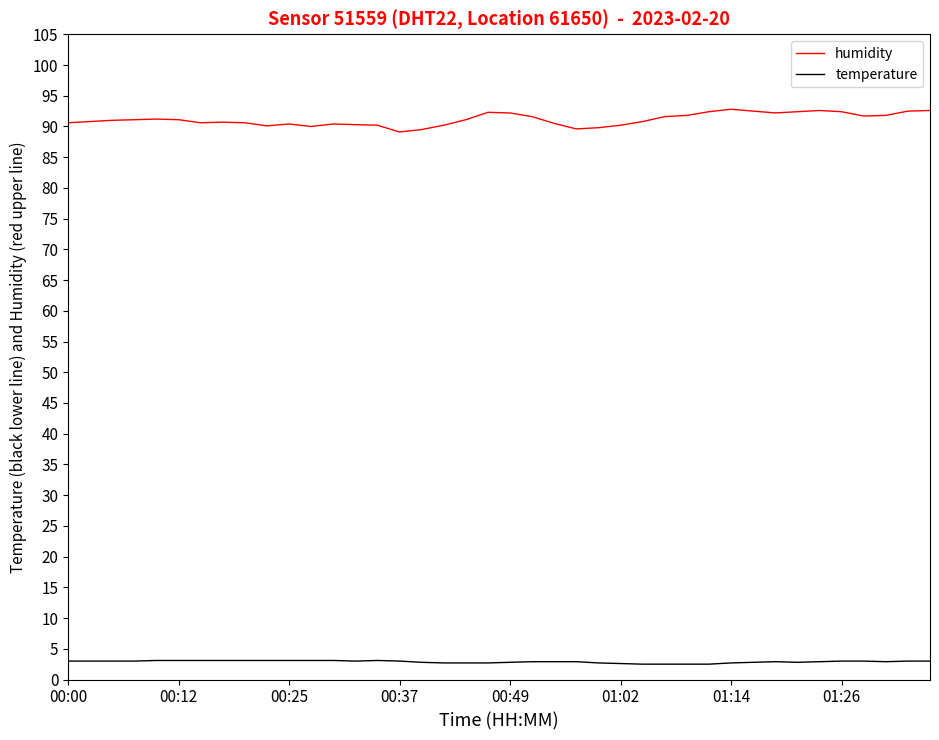

Which series has the widest spread of values?

humidity